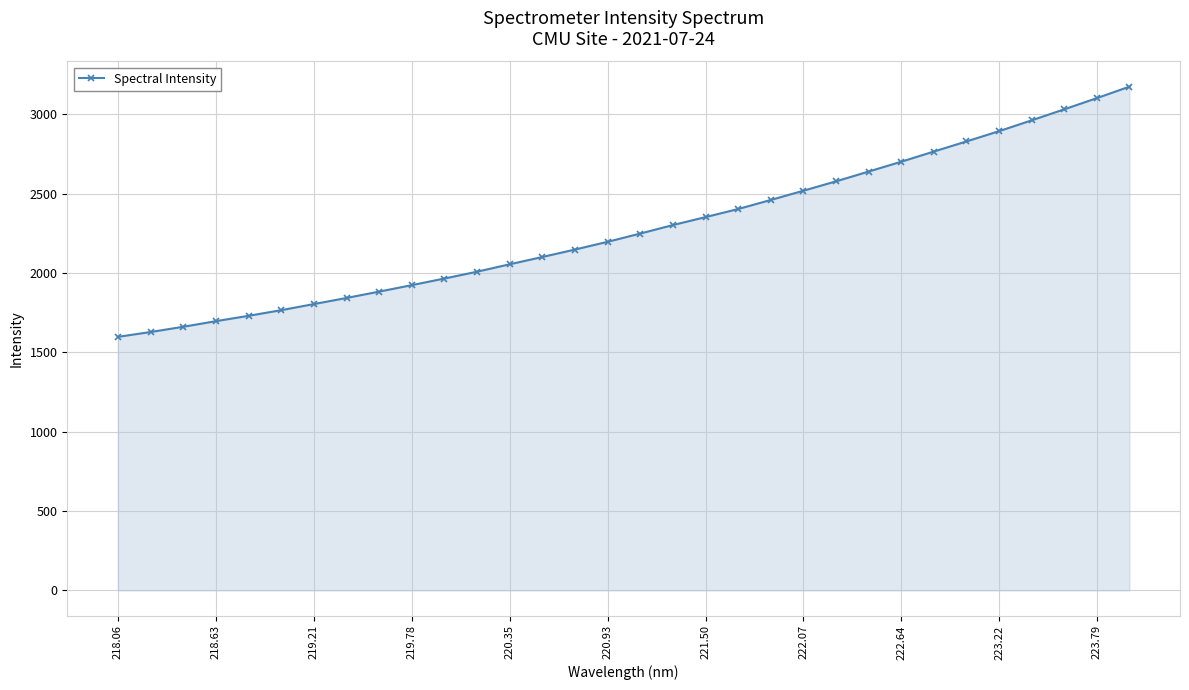

What is the minimum value shown in the chart?

1597.5